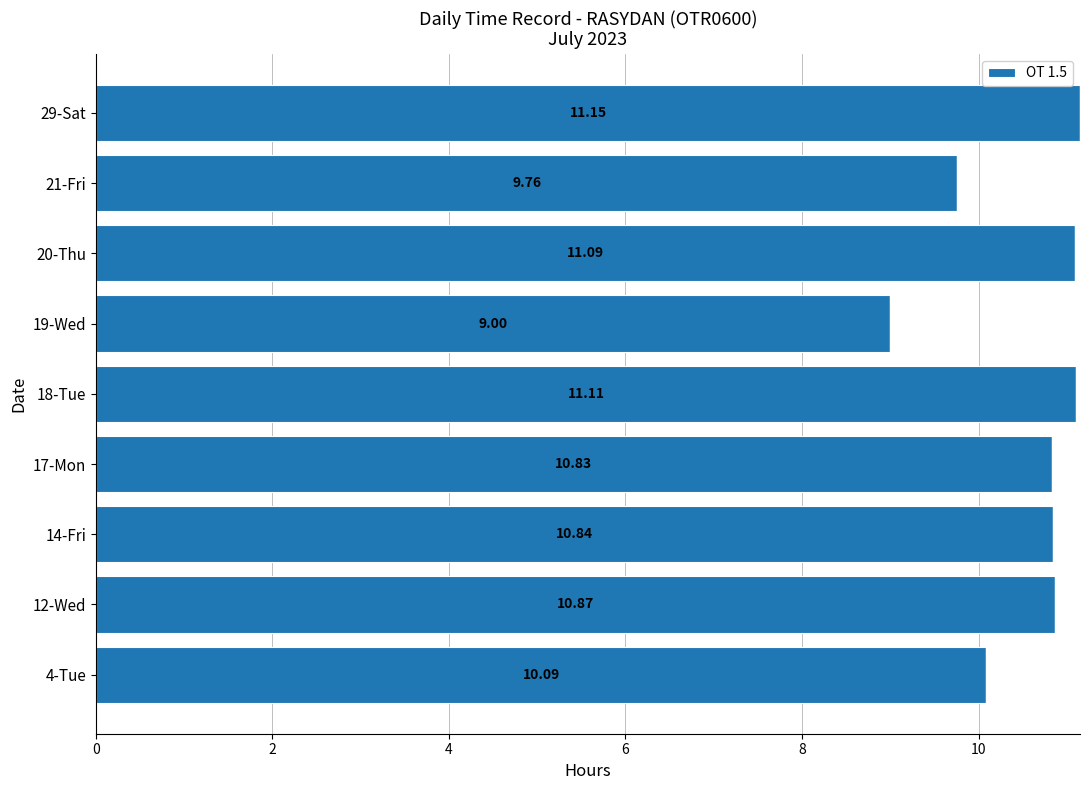

What is the difference between the values at 17-Mon and 19-Wed?

1.8